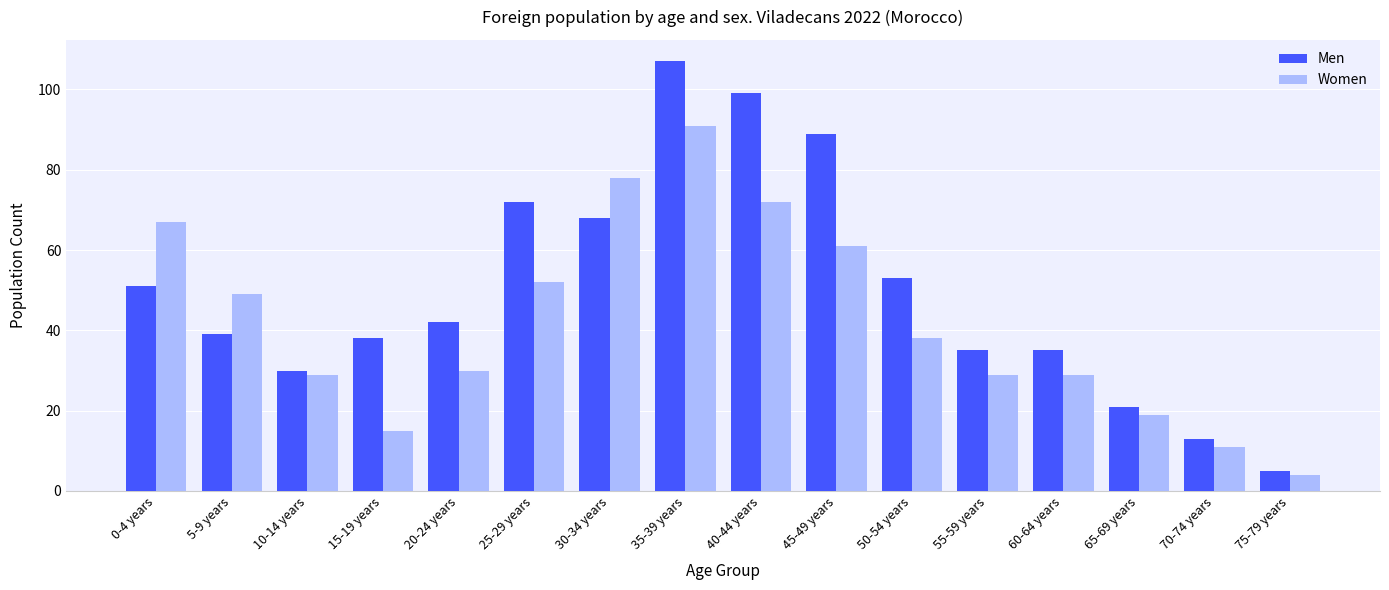

Where does the Men series first go above 42?

0-4 years